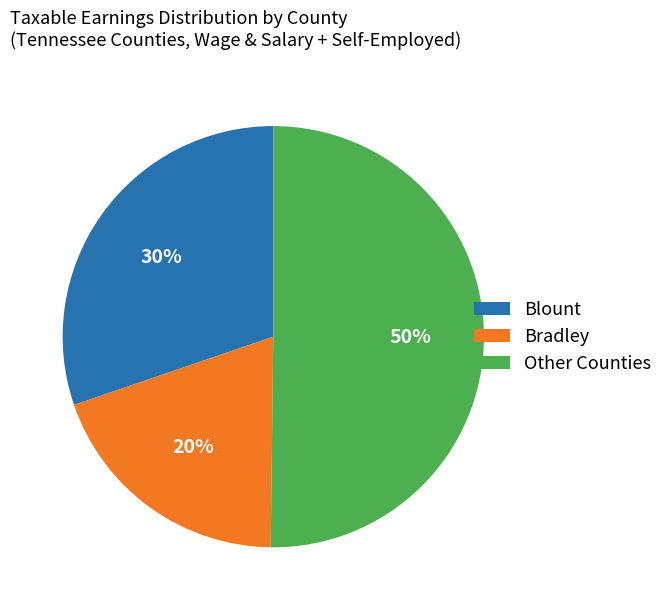

Rank the categories by value from lowest to highest.

Bradley, Blount, Other Counties